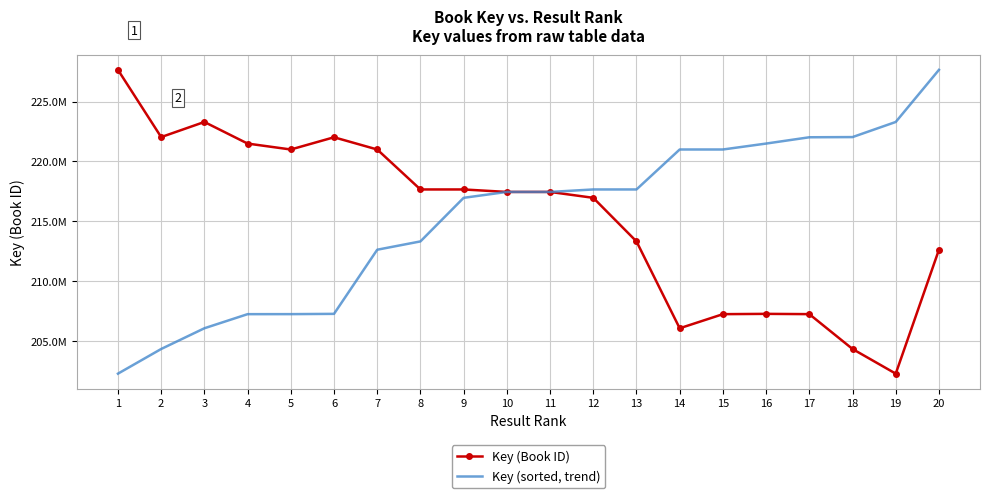

How many intersections are there between Key (sorted, trend) and Key (Book ID)?

1